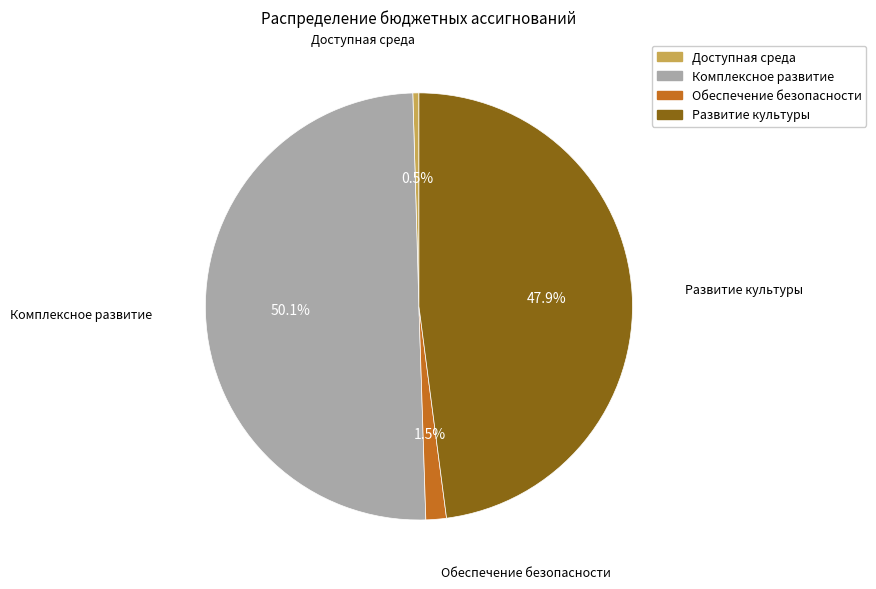

Approximately how many times larger is the value at Развитие культуры compared to Доступная среда?

104.3